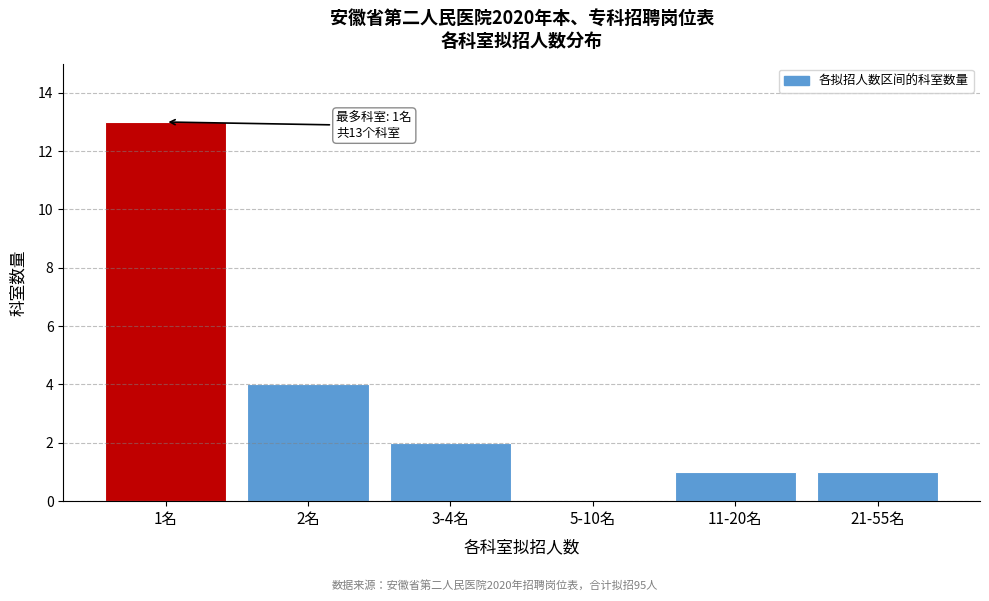

Reading left to right, transcribe all the data shown in this chart.

1名=13	2名=4	3-4名=2	5-10名=0	11-20名=1	21-55名=1